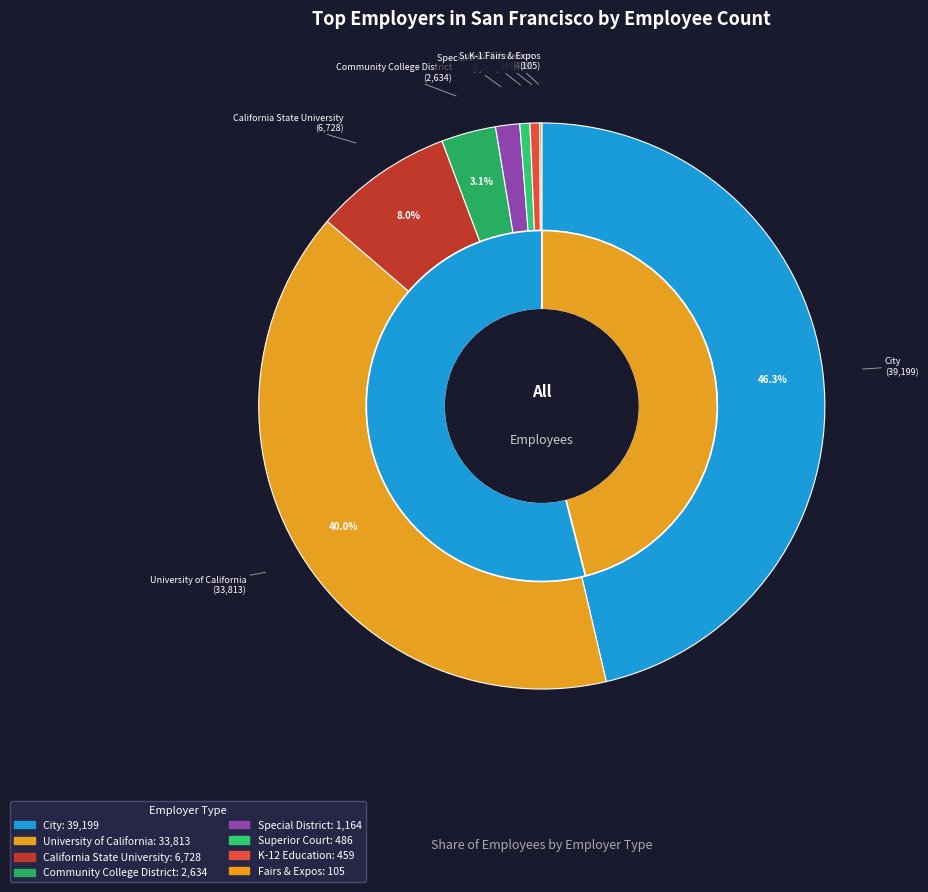

Which slice is the smallest?

Fairs & Expos